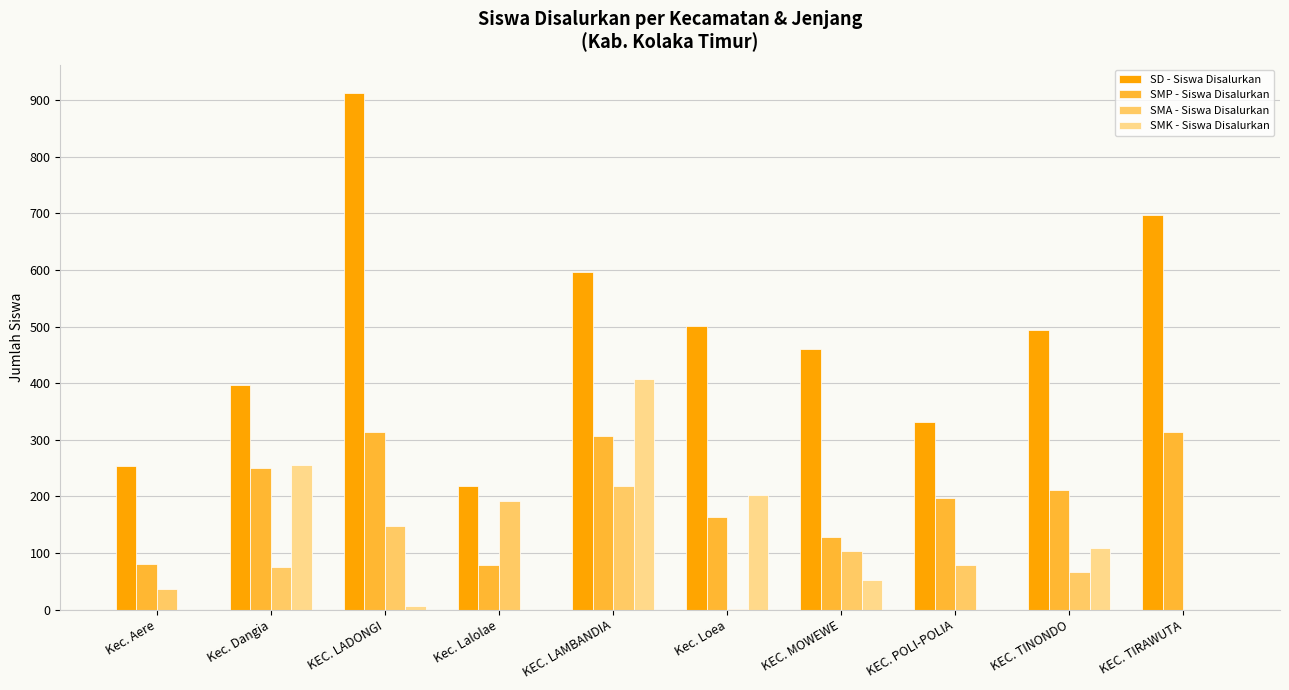

What is the maximum value for SMP - Siswa Disalurkan?

314